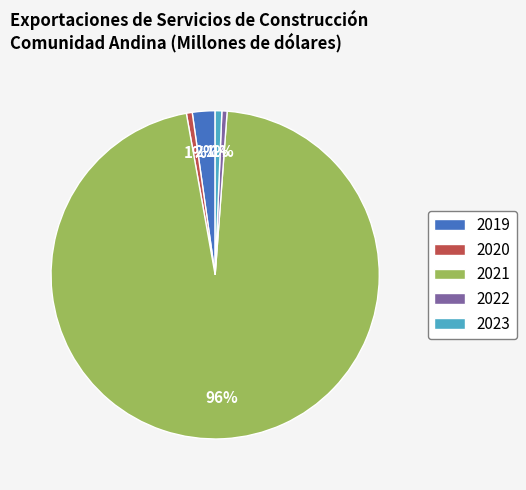

To the nearest percent, what percentage of the pie is 2019?

2%